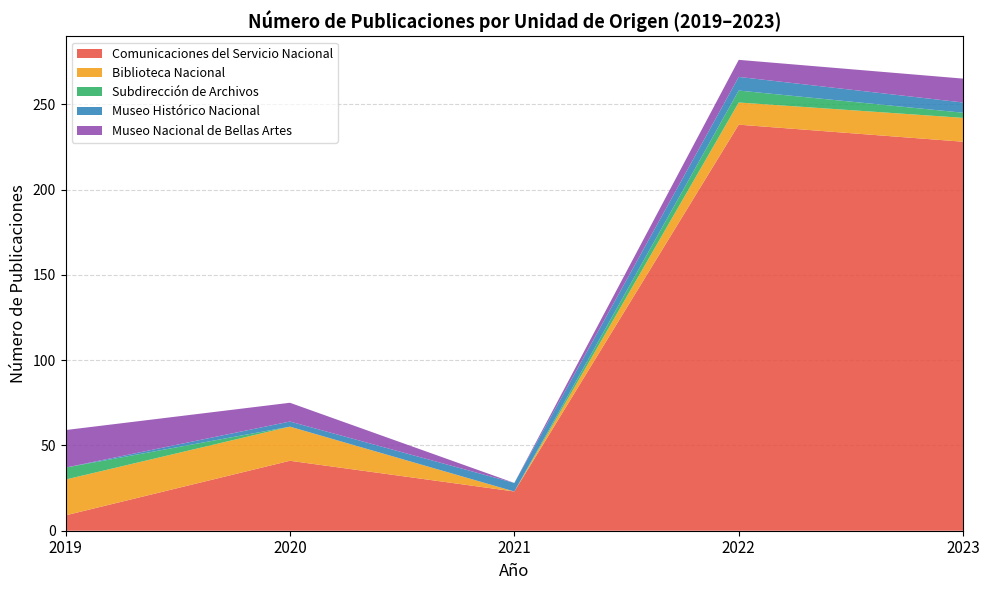

Reading right to left, extract all data points from this chart.

Comunicaciones del Servicio Nacional: 2023=228	2022=238	2021=23	2020=41	2019=9
Biblioteca Nacional: 2023=14	2022=13	2021=0	2020=20	2019=21
Subdirección de Archivos: 2023=3	2022=7	2021=0	2020=0	2019=7
Museo Histórico Nacional: 2023=6	2022=8	2021=5	2020=3	2019=0
Museo Nacional de Bellas Artes: 2023=14	2022=10	2021=0	2020=11	2019=22